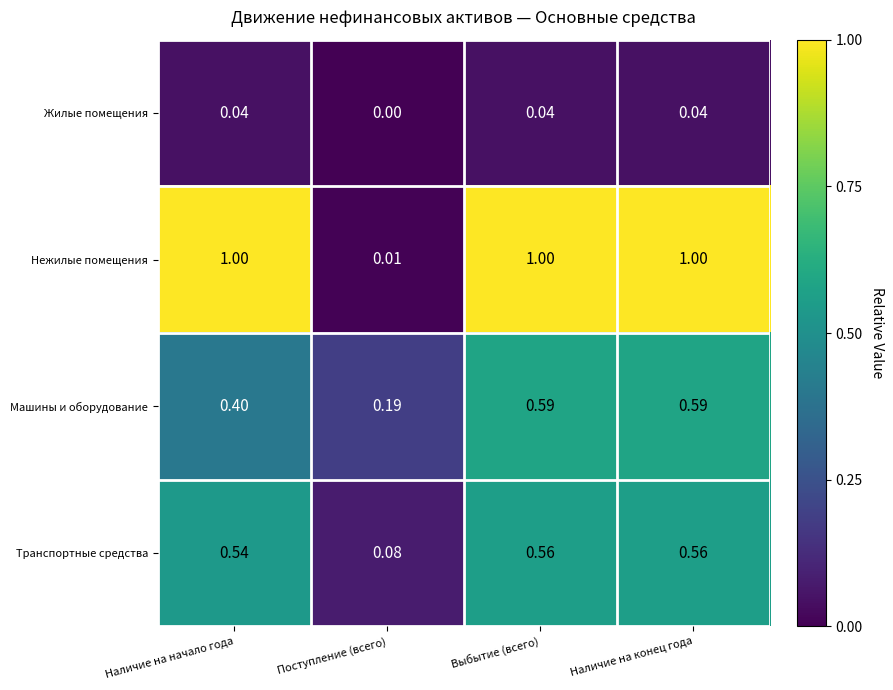

Where is Машины и оборудование nearest to the value 0?

Поступление (всего)